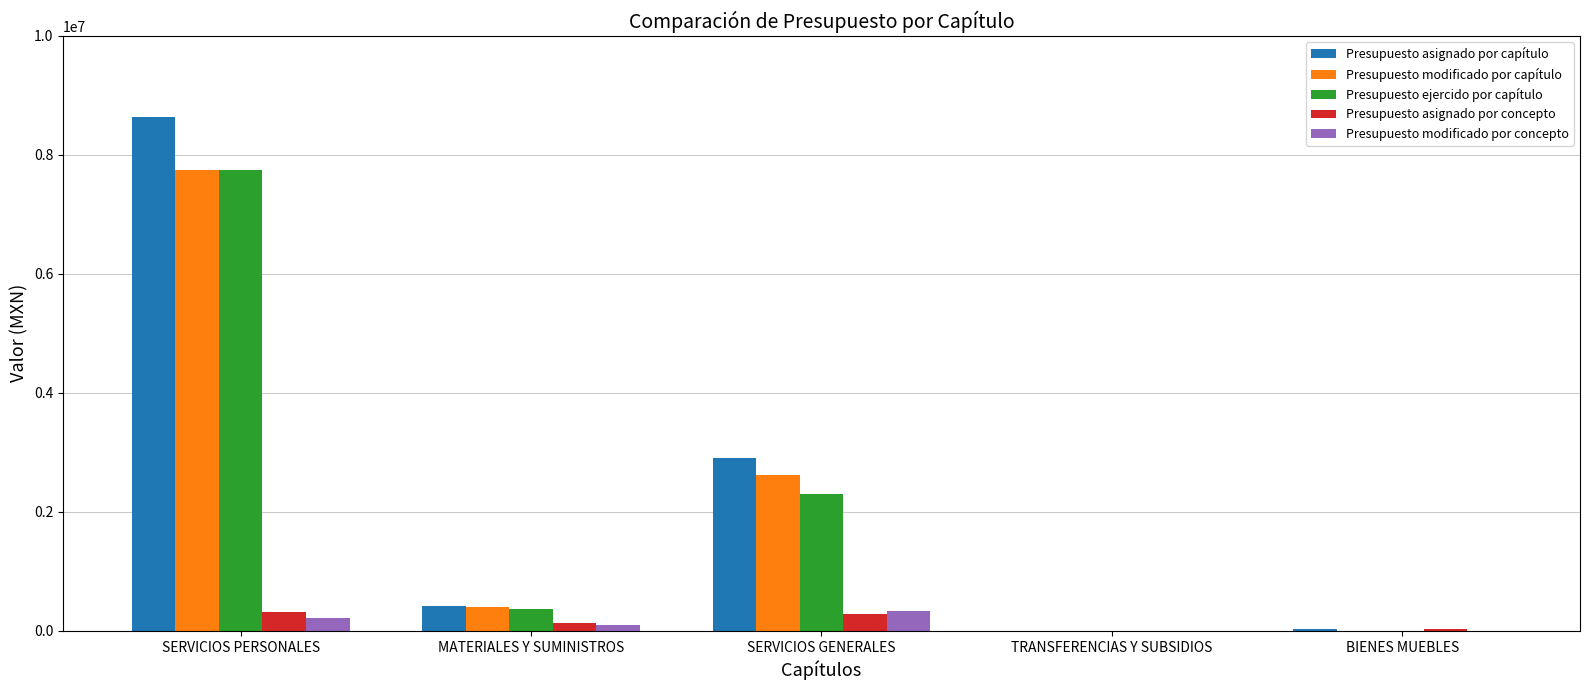

At which category does the chart reach its peak across all series?

SERVICIOS PERSONALES